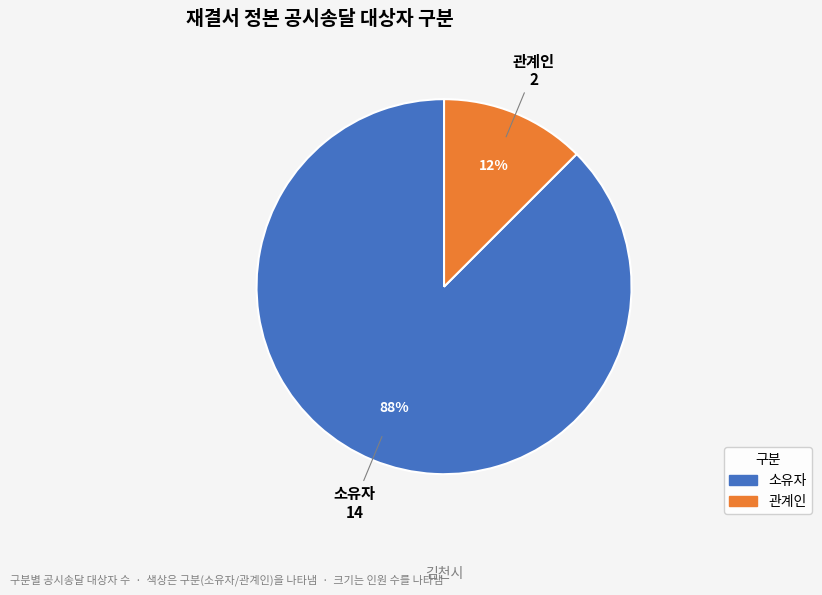

How many slices are in this pie chart?

2